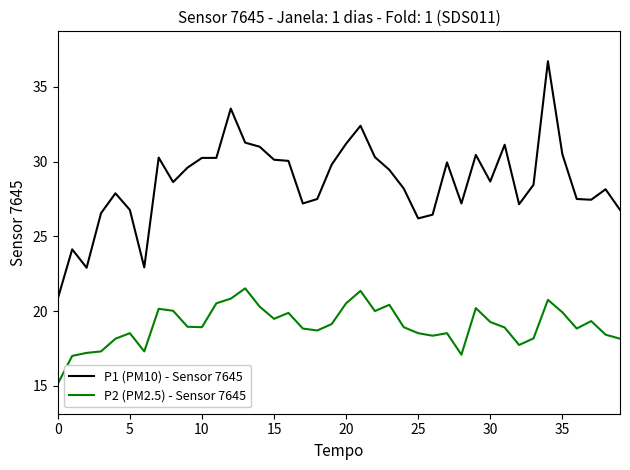

What is the greatest value displayed?

36.7